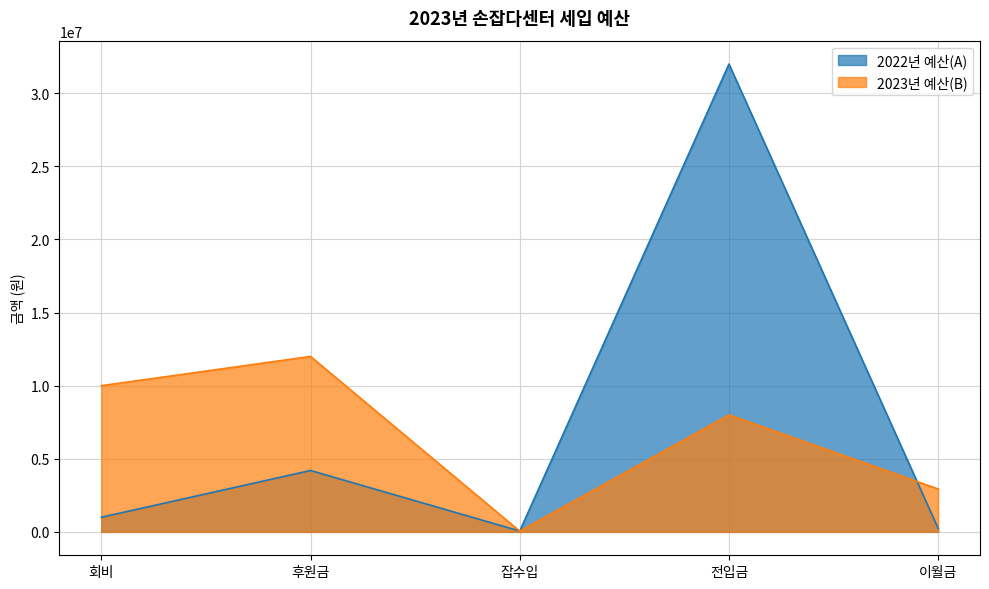

What is the approximate value of 2023년 예산(B) at 이월금?

2935772